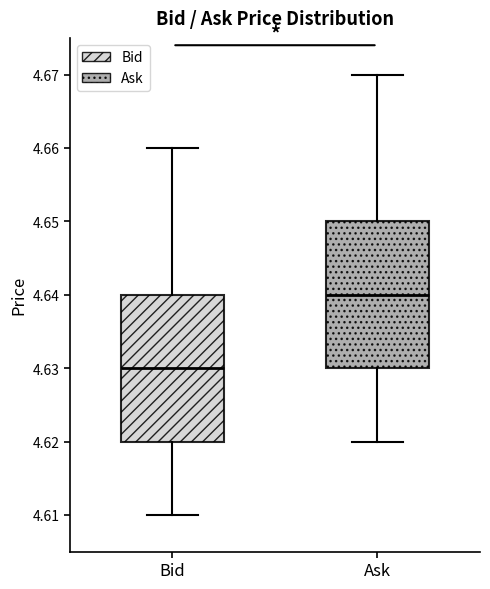

Which box has the lowest median line?

Bid